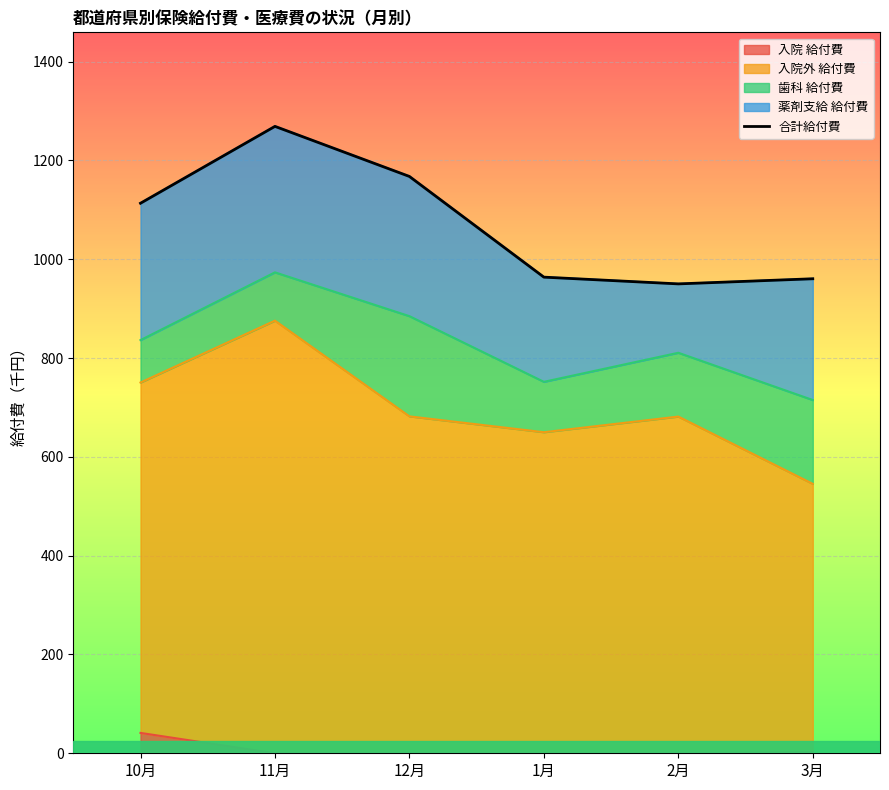

What is the label of the 5th point from the left?

2月